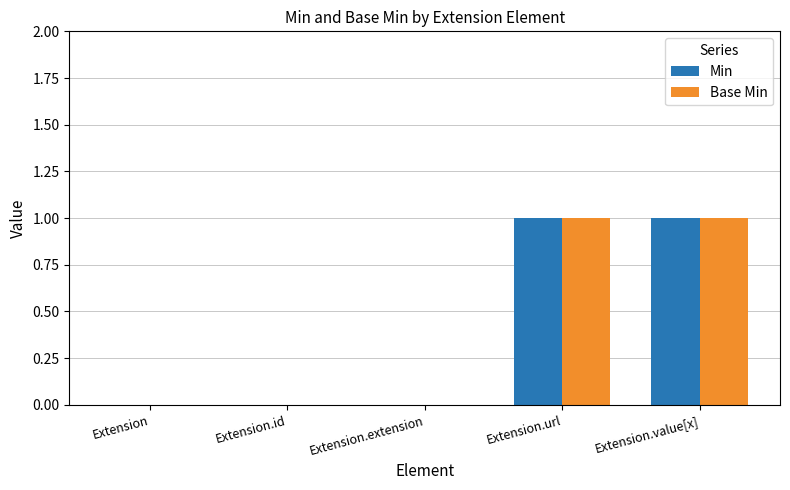

The Min series shows 0 at Extension.value[x]. True or false?

False